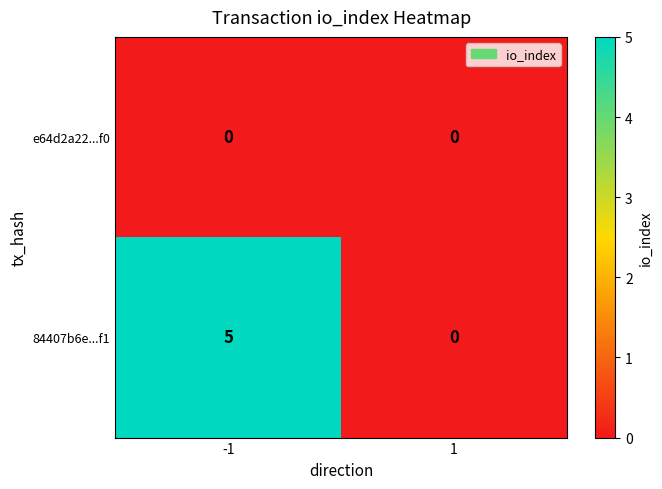

What is the maximum value shown in the chart?

5